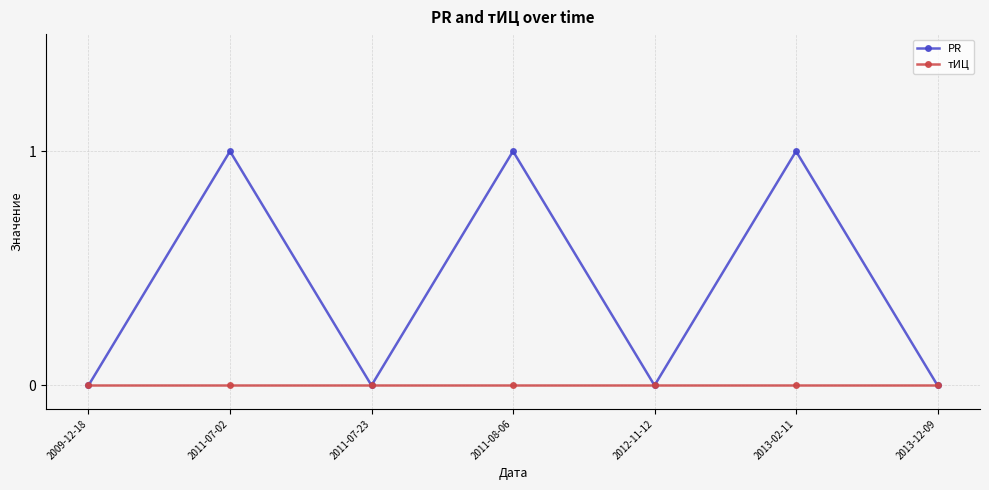

What is the label of the 2nd point from the right?

2013-02-11